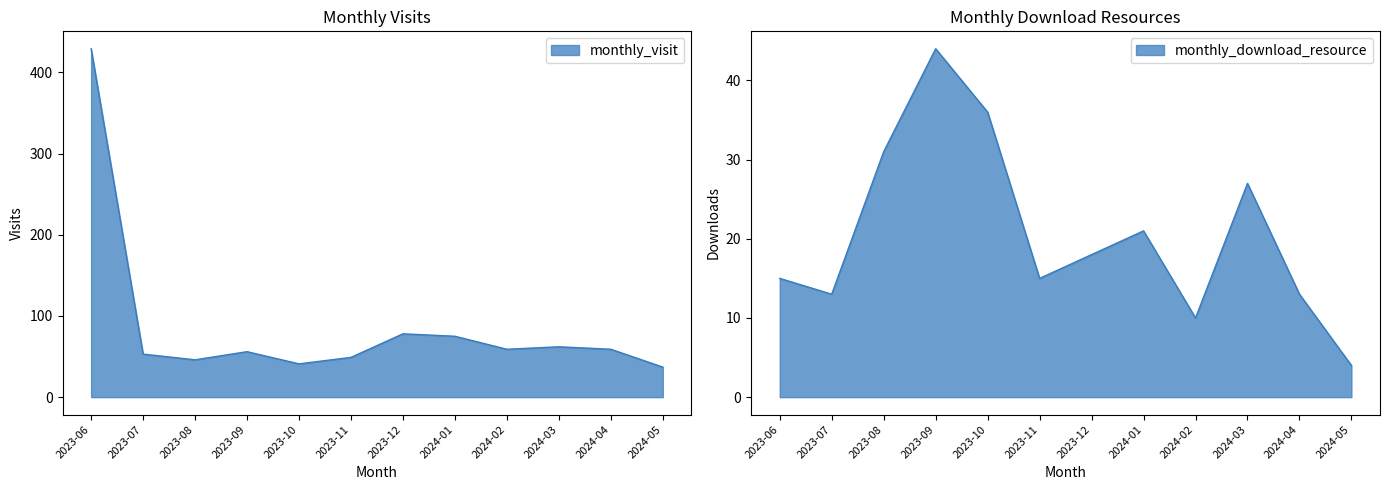

What is the label of the 5th point from the right?

2024-01